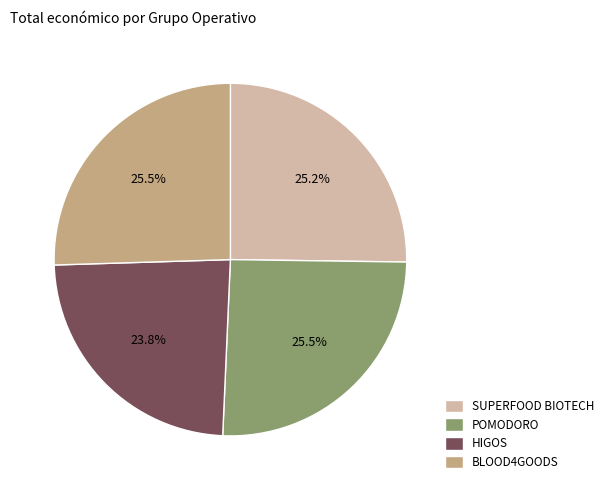

Is it true that SUPERFOOD BIOTECH is 25% of the pie?

True